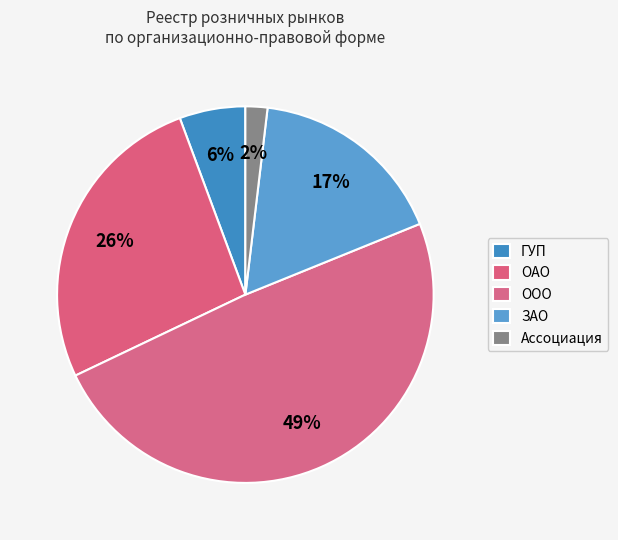

What is the smallest slice in the pie chart?

Ассоциация